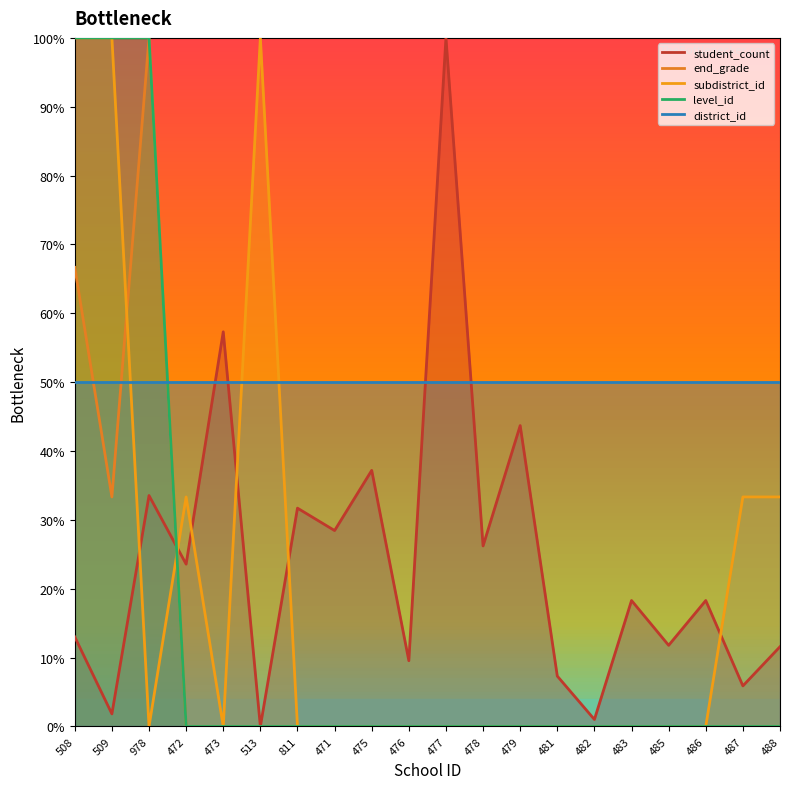

True or false: end_grade and level_id cross at least once.

False